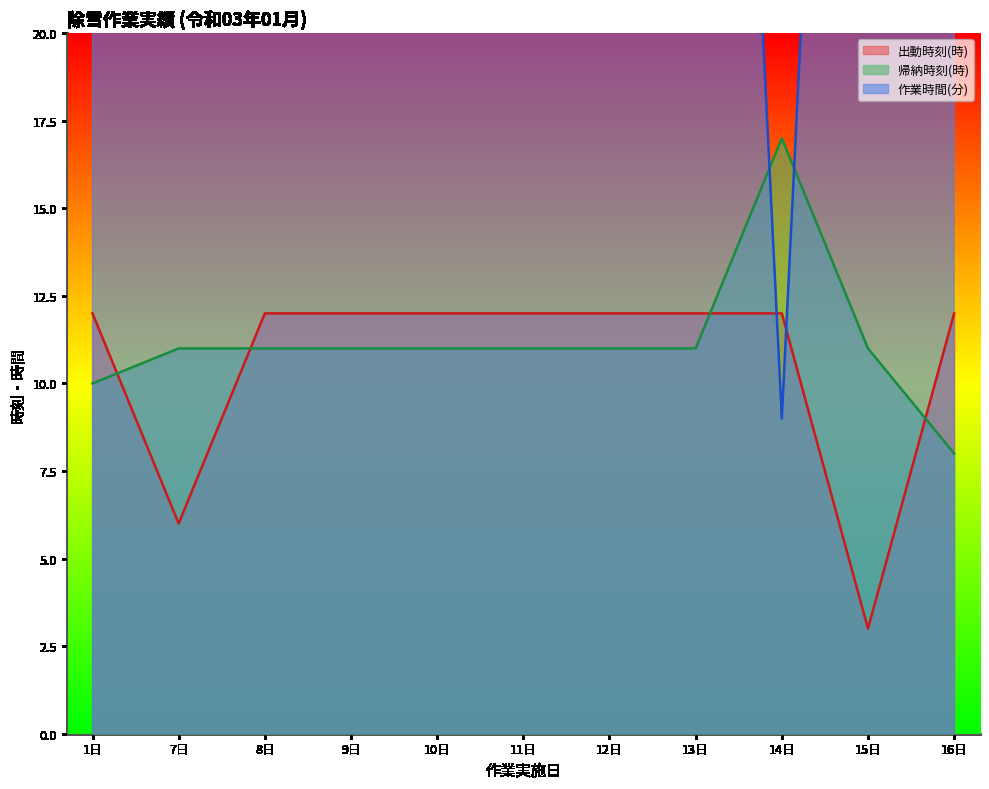

What value does the 帰納時刻(時) series have at 12日?

11